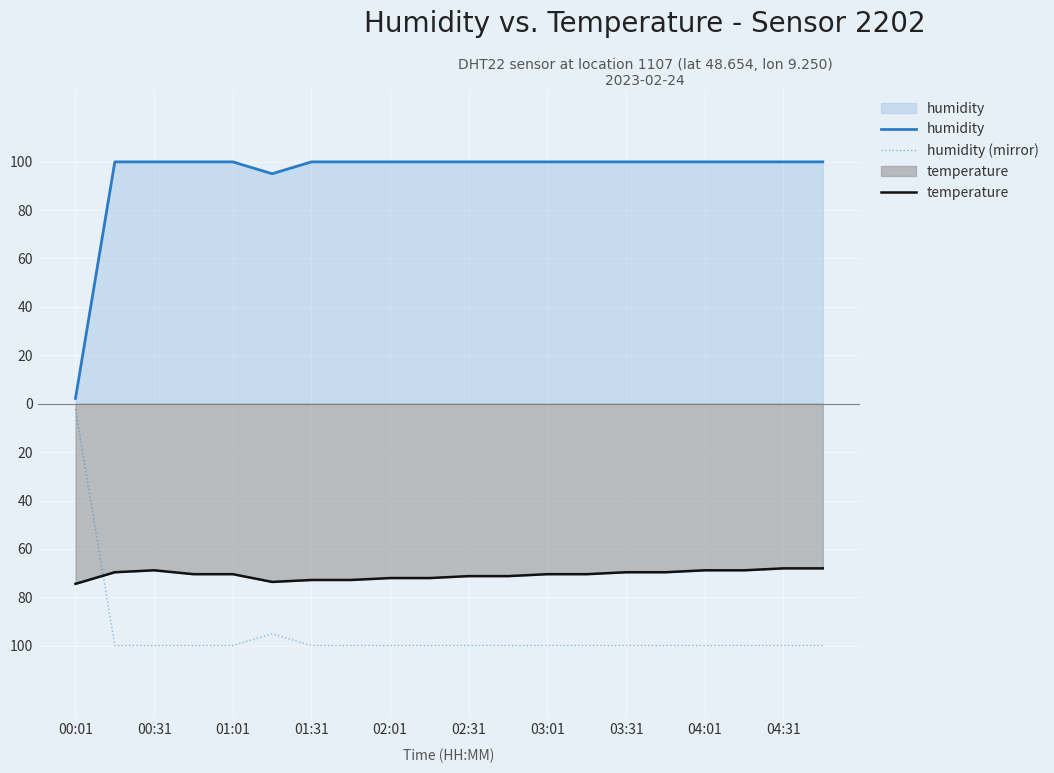

True or false: temperature has a value of -29.6 at 01:31.

False